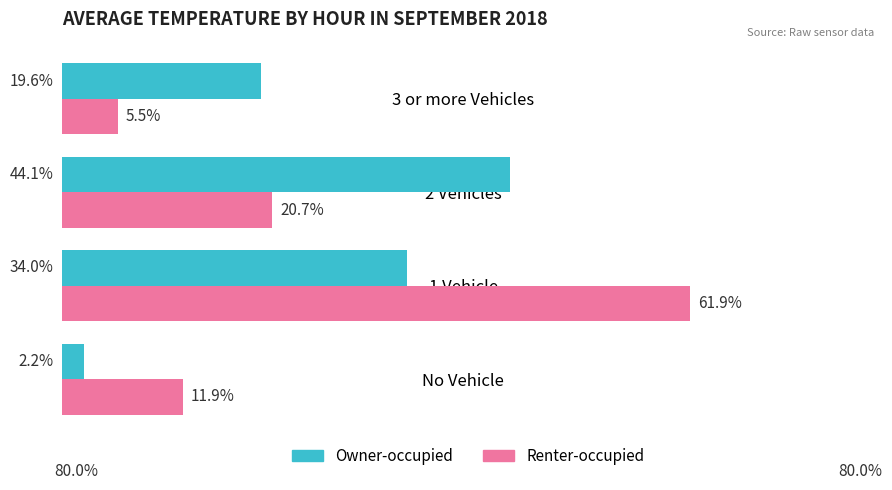

What are all the series names shown in the legend?

Owner-occupied, Renter-occupied